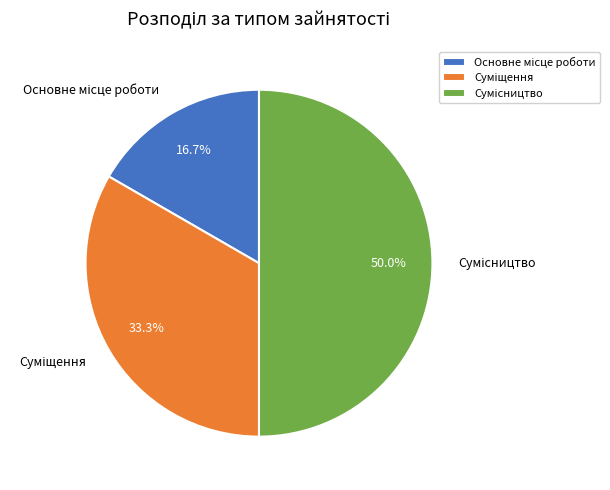

What percentage do Основне місце роботи and Суміщення together represent?

50.0%